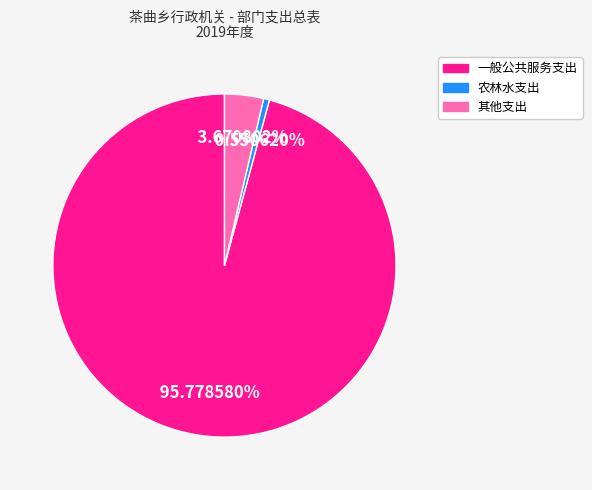

How many slices are in this pie chart?

3